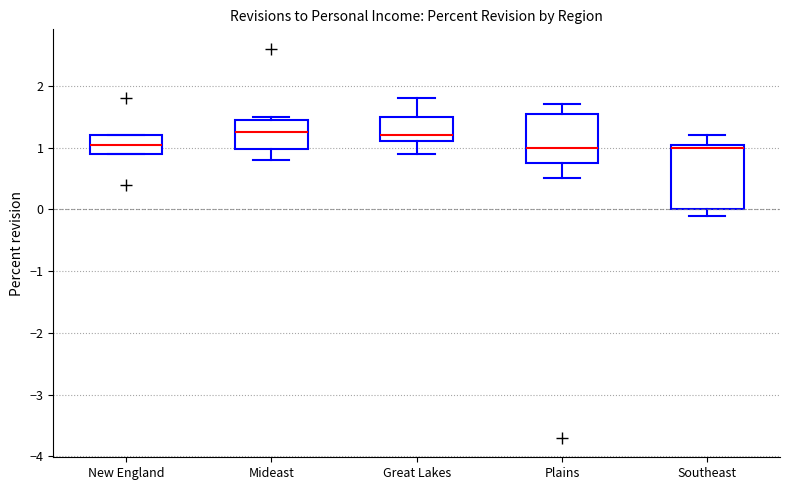

Which box is the tallest, from its lower edge to its upper edge?

Southeast